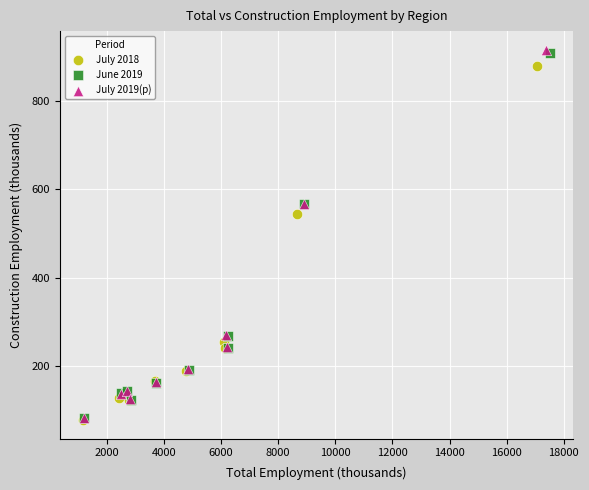

Which series has the largest Y range (max minus min)?

July 2019(p)